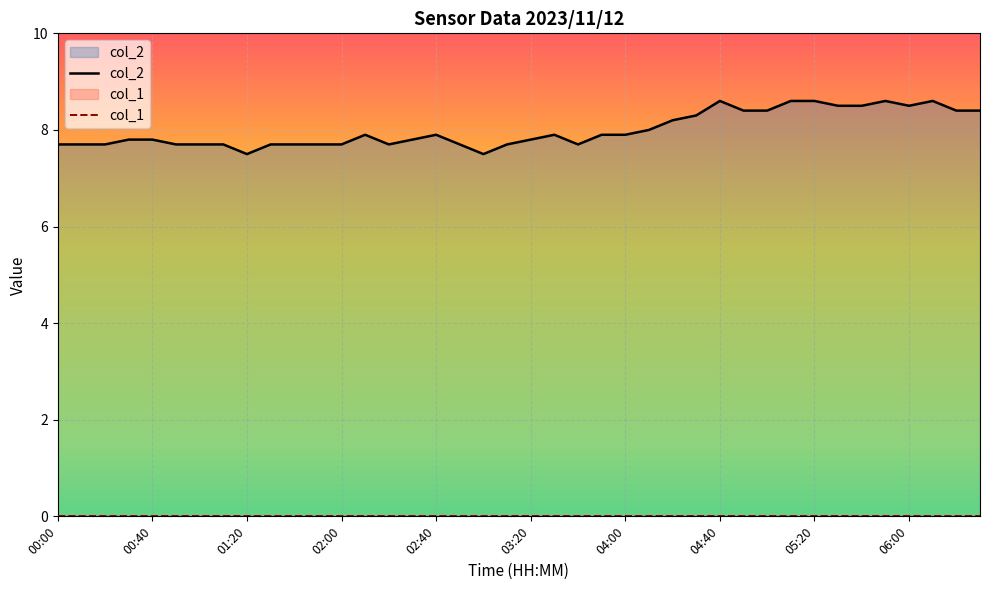

Which series has the largest total across all categories?

col_2